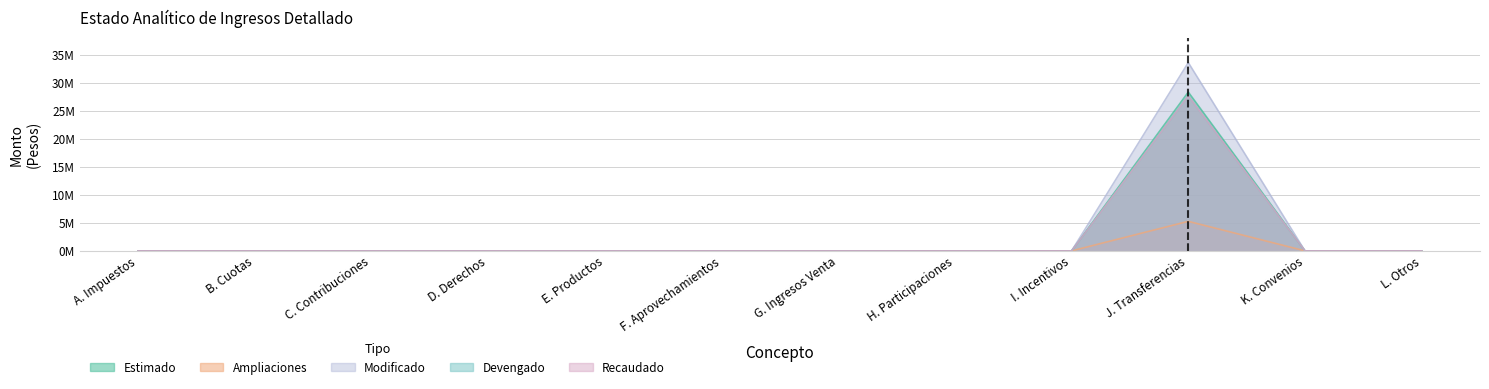

The Ampliaciones series shows -1668877.1 at I. Incentivos. True or false?

False